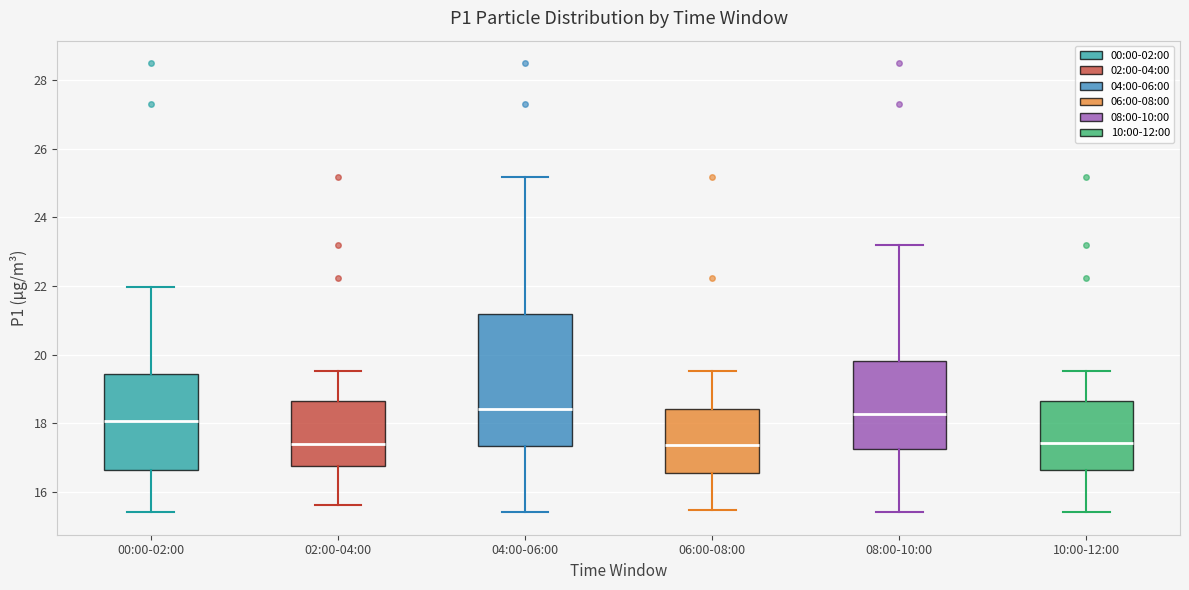

Reading left to right, transcribe this box plot: for each box, give where its median line is, the range the box spans, and where its two whiskers end, as read against the y-axis. The values are not printed on the chart, so give them approximately, as read against the axis.

00:00-02:00: median 18.0, box 16.6 to 19.4, whiskers 15.4 to 22.0
02:00-04:00: median 17.4, box 16.8 to 18.6, whiskers 15.6 to 19.6
04:00-06:00: median 18.4, box 17.4 to 21.2, whiskers 15.4 to 25.2
06:00-08:00: median 17.4, box 16.6 to 18.4, whiskers 15.4 to 19.6
08:00-10:00: median 18.2, box 17.2 to 19.8, whiskers 15.4 to 23.2
10:00-12:00: median 17.4, box 16.6 to 18.6, whiskers 15.4 to 19.6